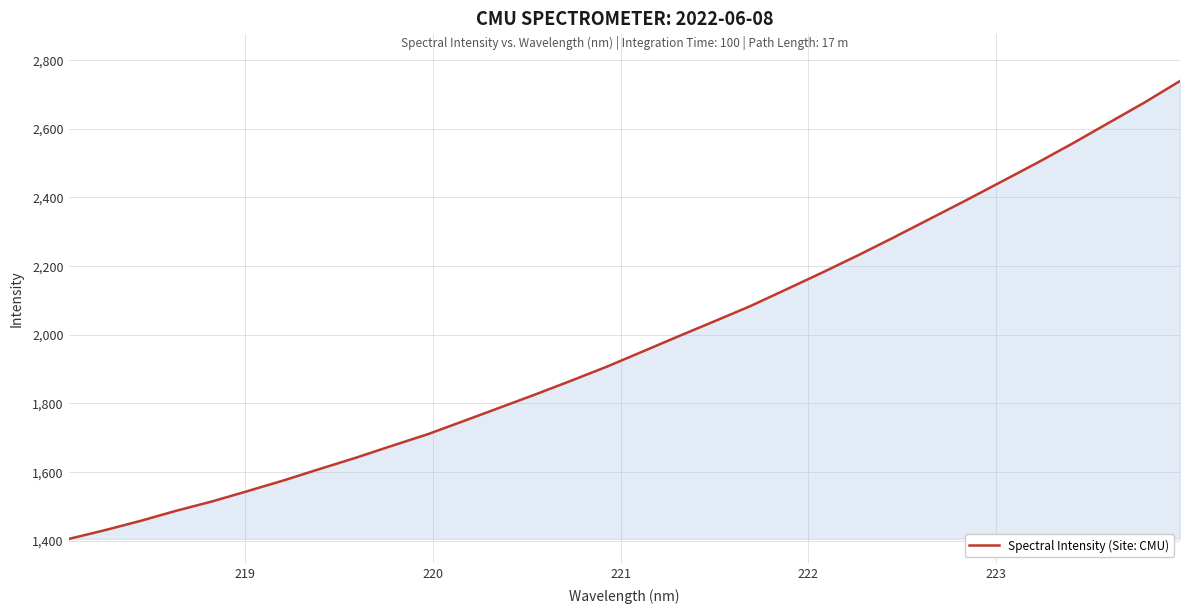

What is the minimum value shown in the chart?

1404.9